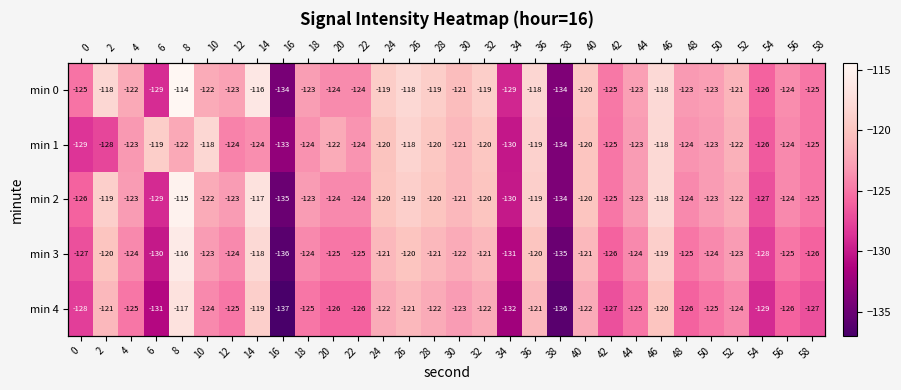

At how many categories does at least one series exceed -135?

30